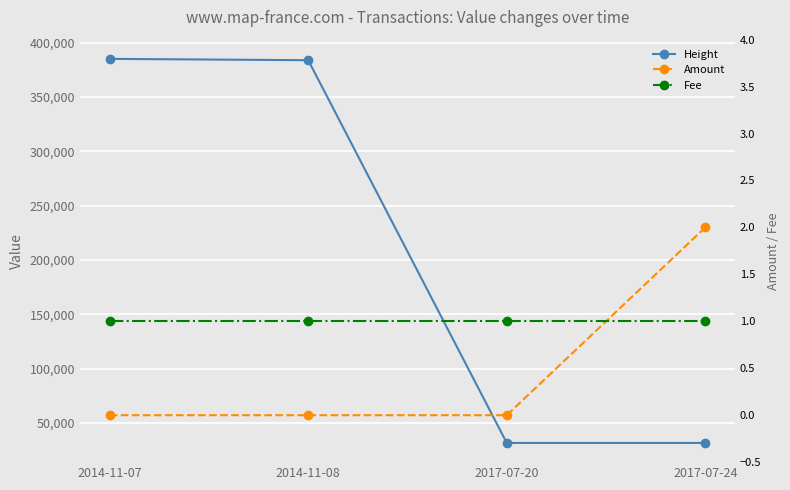

Which label corresponds to the largest value in the chart?

2014-11-07